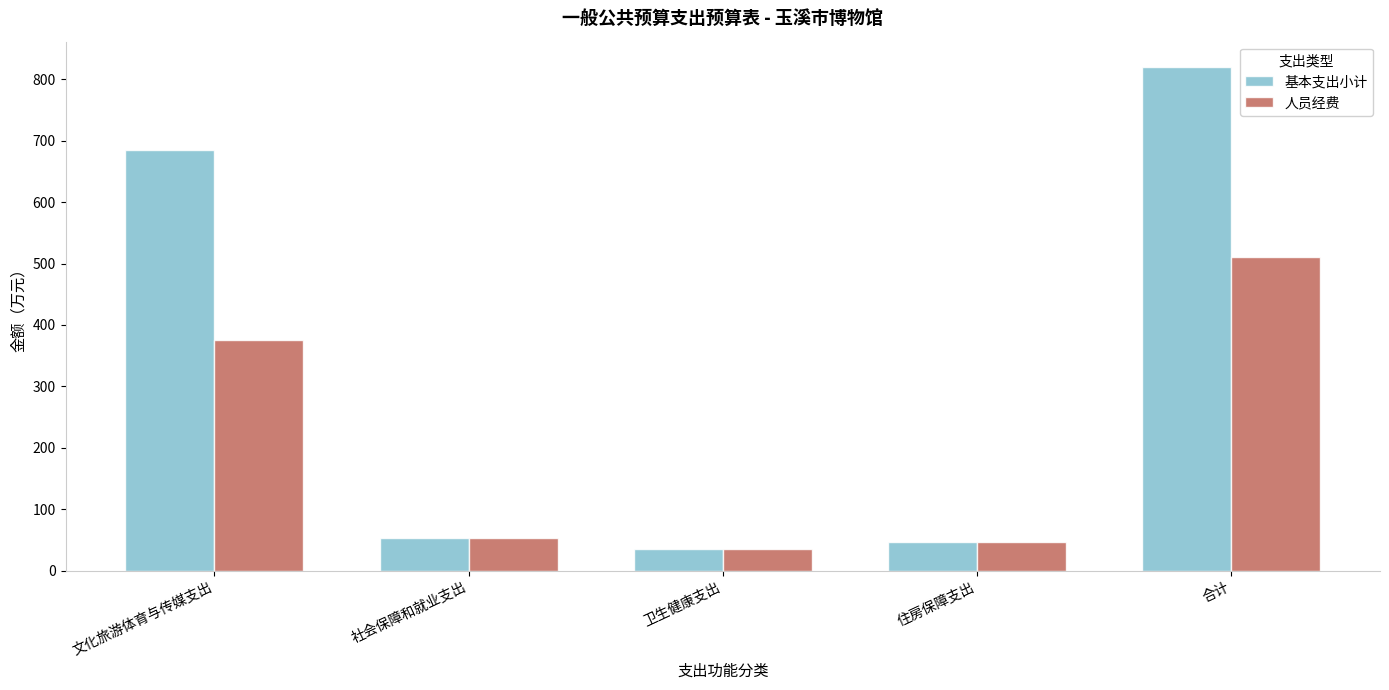

What is the sum of all 人员经费 values?

1022.3